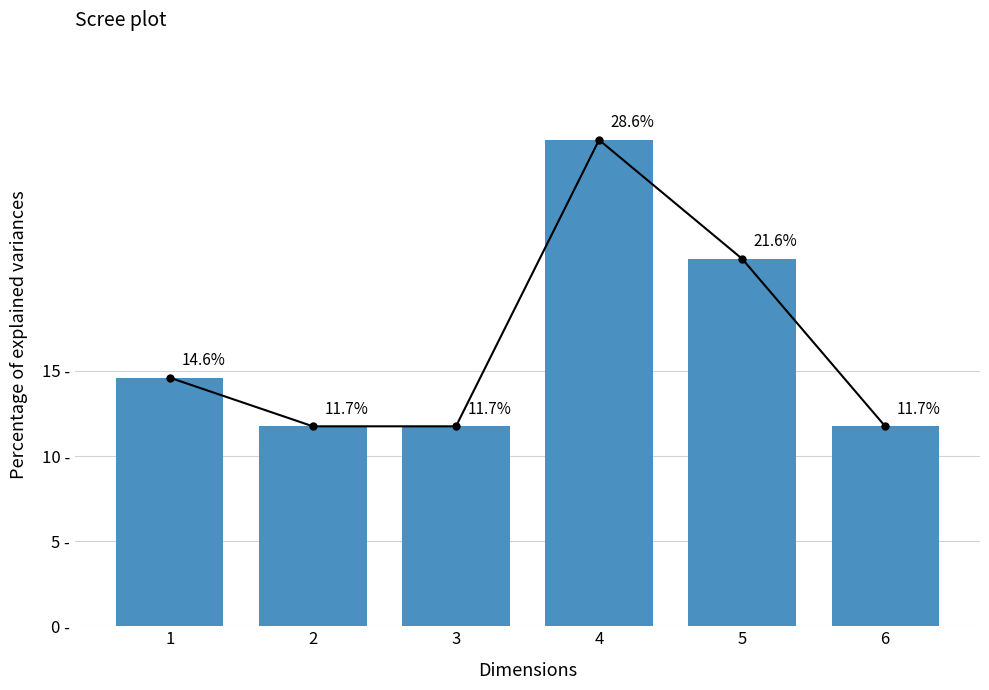

Are the bars grouped side by side (vs. stacked)?

No